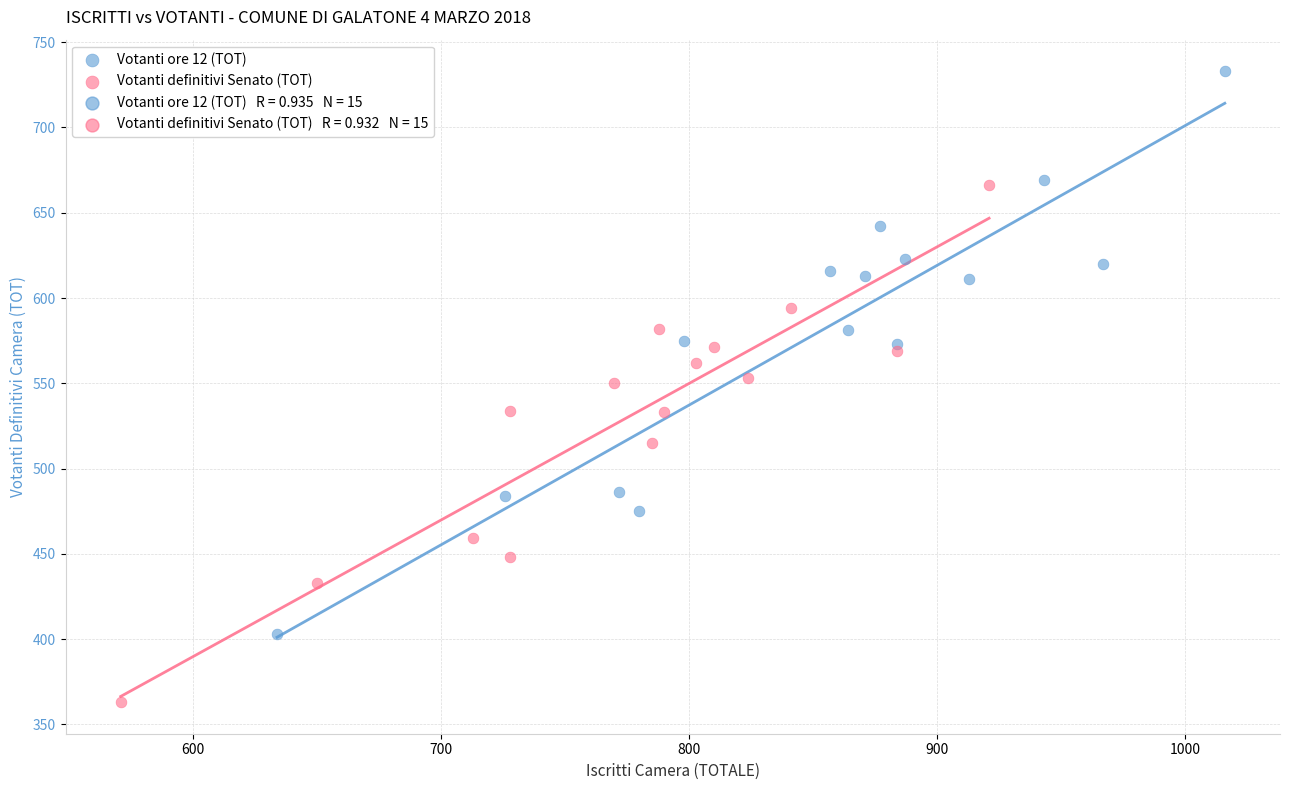

Which series reaches the minimum Y coordinate?

Votanti definitivi Senato (TOT)